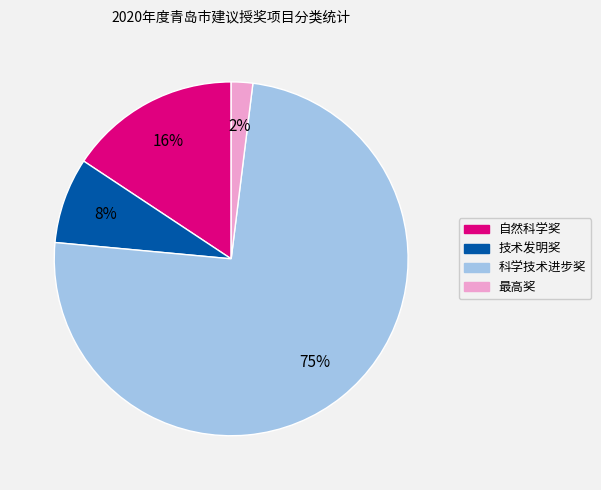

Which slice represents more than half of the pie?

科学技术进步奖